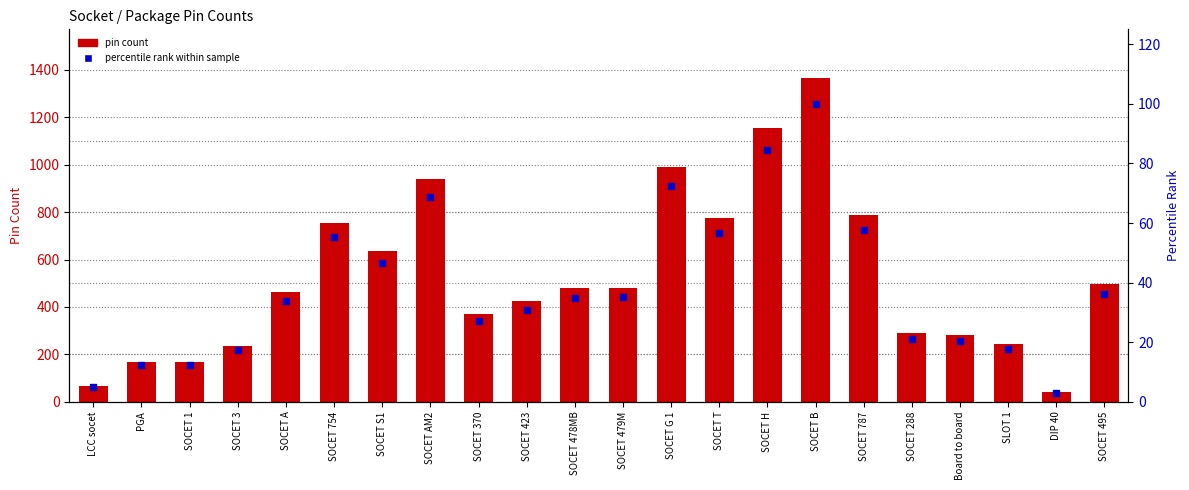

Which series reaches the maximum Y coordinate?

pin count